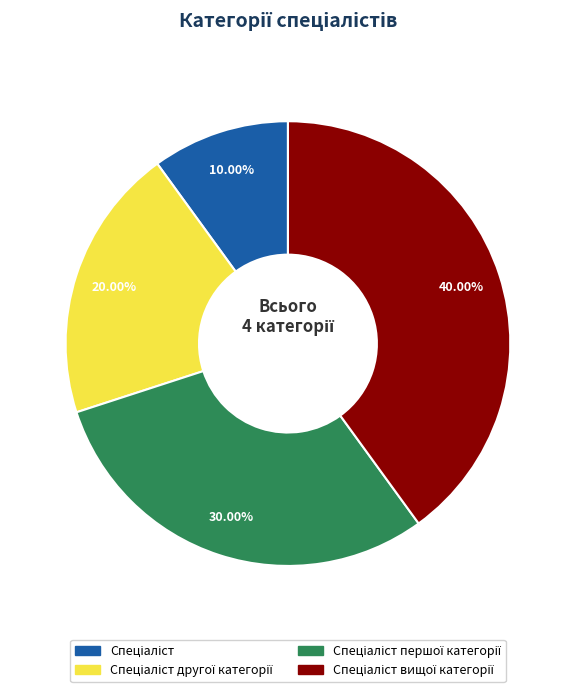

To the nearest percent, what is the average slice percentage?

25%